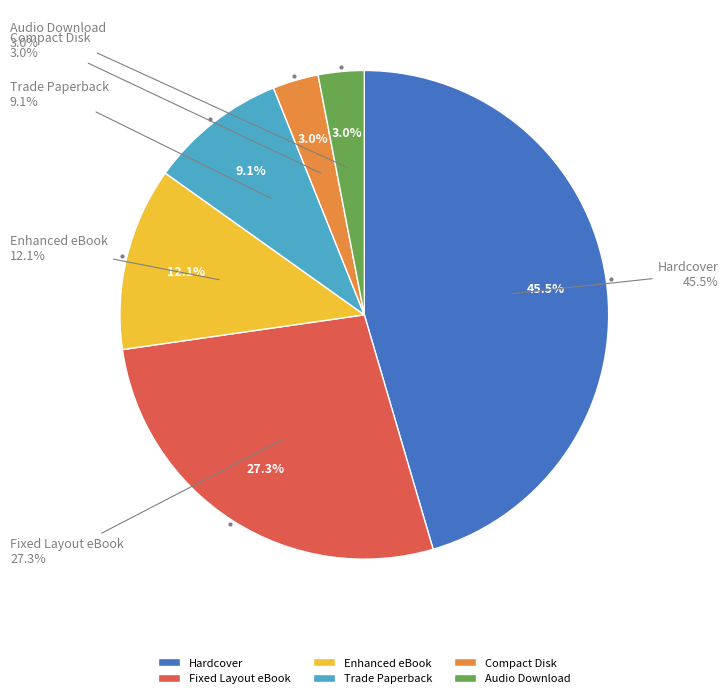

What portion of the pie excludes Trade Paperback?

90.9%